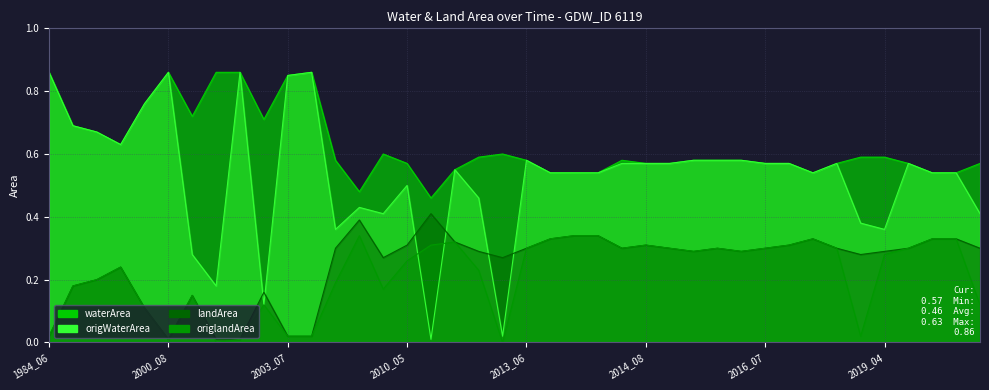

At which label is landArea closest to 0?

2000_08